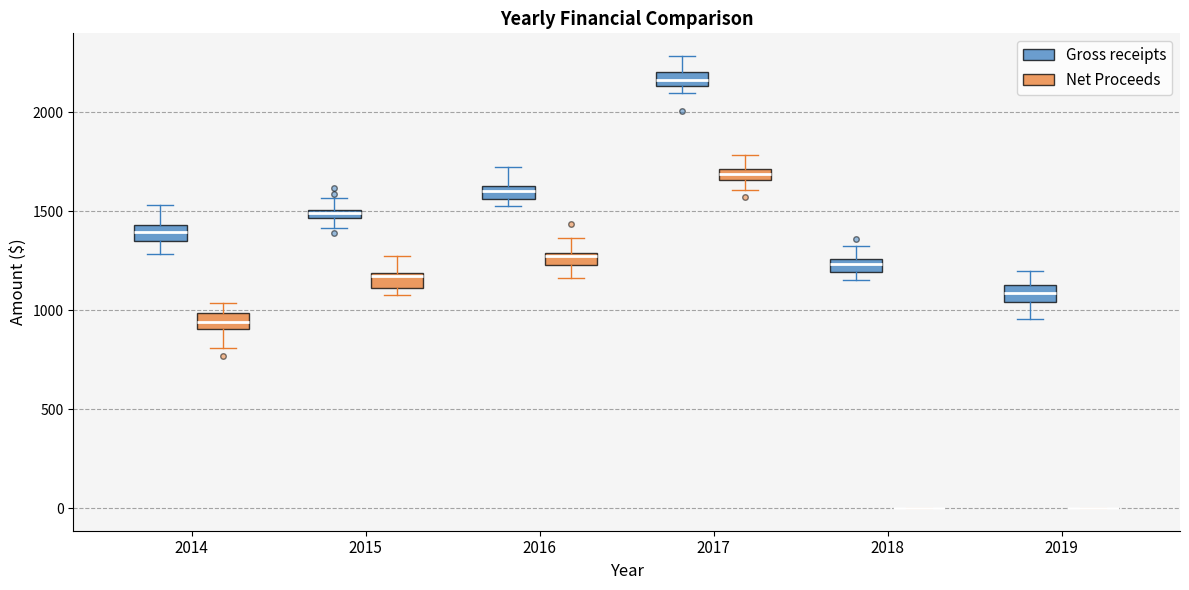

Where is the lower edge of the box for 2018 (Gross receipts) on the y-axis? The values are not printed on the chart, so give them approximately, as read against the axis.

1200